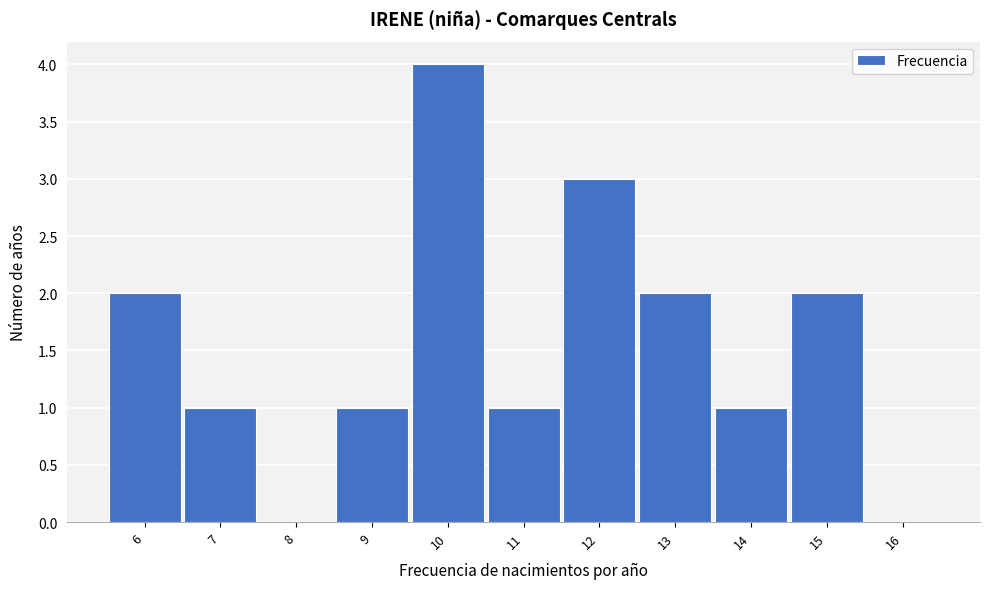

What is the height of the bar covering 9.5 to 10.5 on the x-axis? The values are not printed on the chart, so give them approximately, as read against the axis.

4